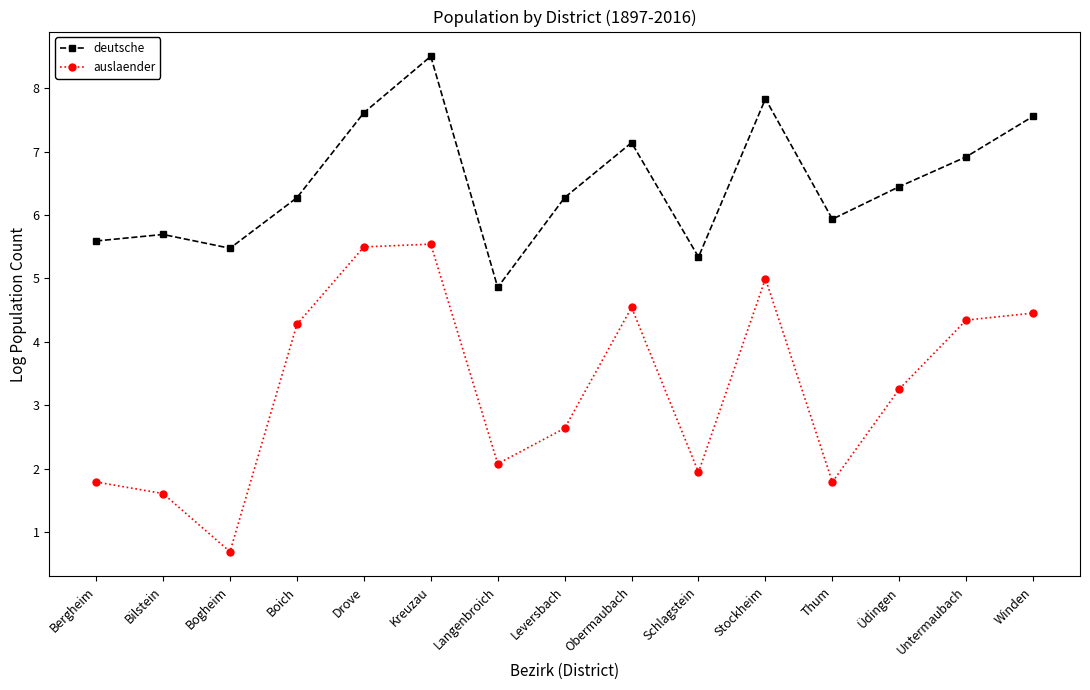

What is the label of the 15th point from the right?

Bergheim